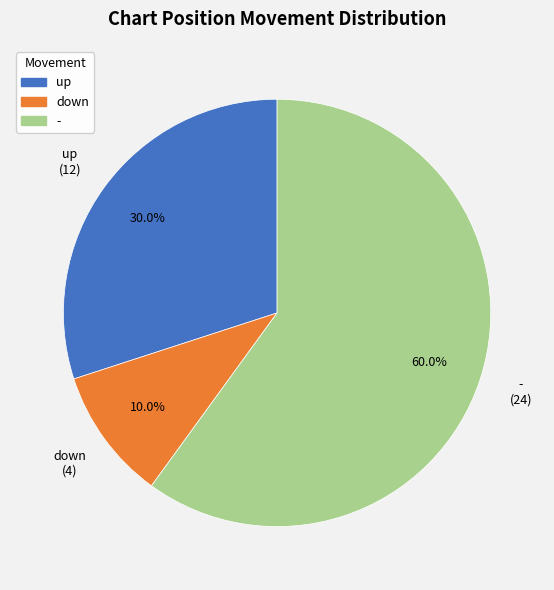

What is the largest slice in the pie chart?

-